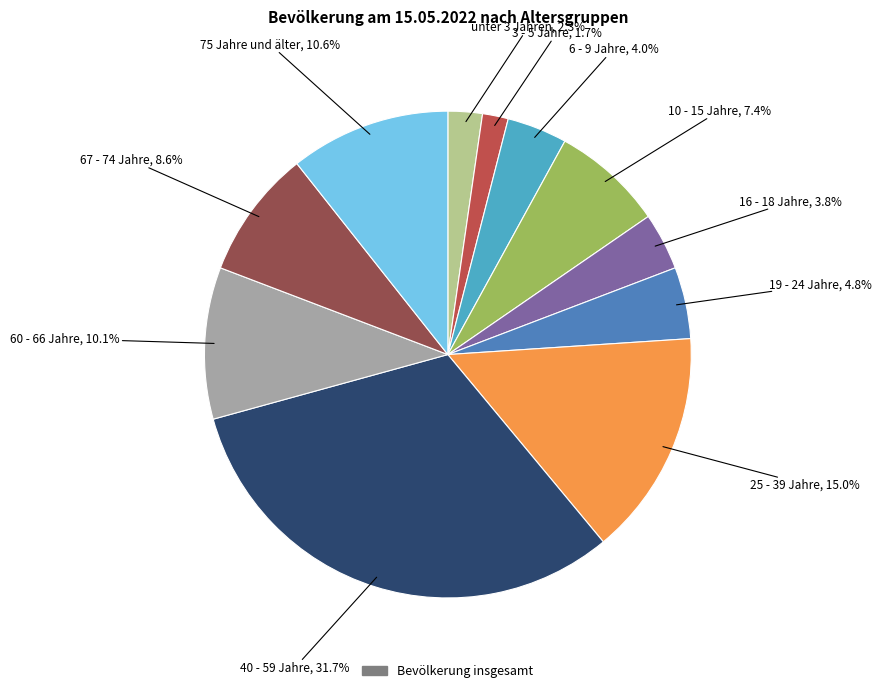

To the nearest percent, what is the difference between the largest and smallest slice percentages?

30%